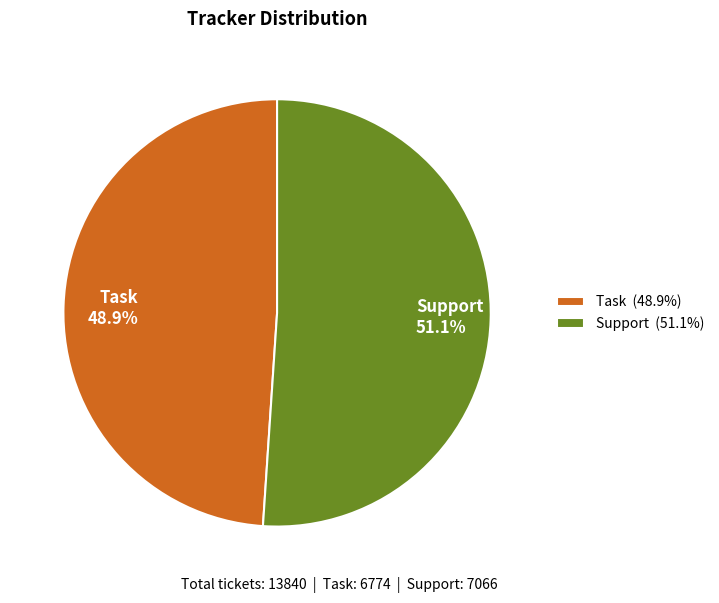

Combined, what portion of the pie is Task and Support?

100.0%